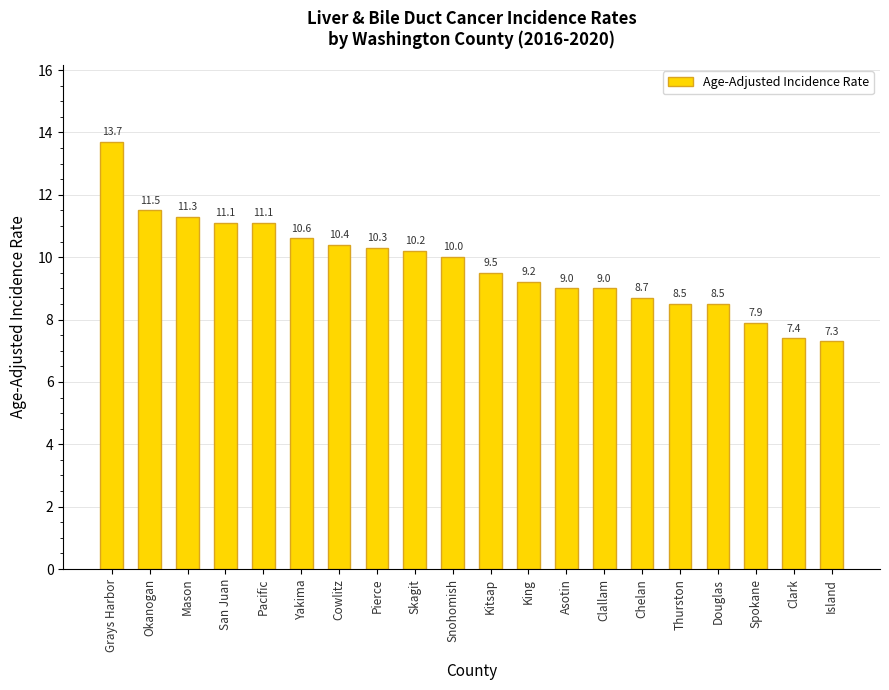

At which category does the chart reach its peak across all series?

Grays Harbor